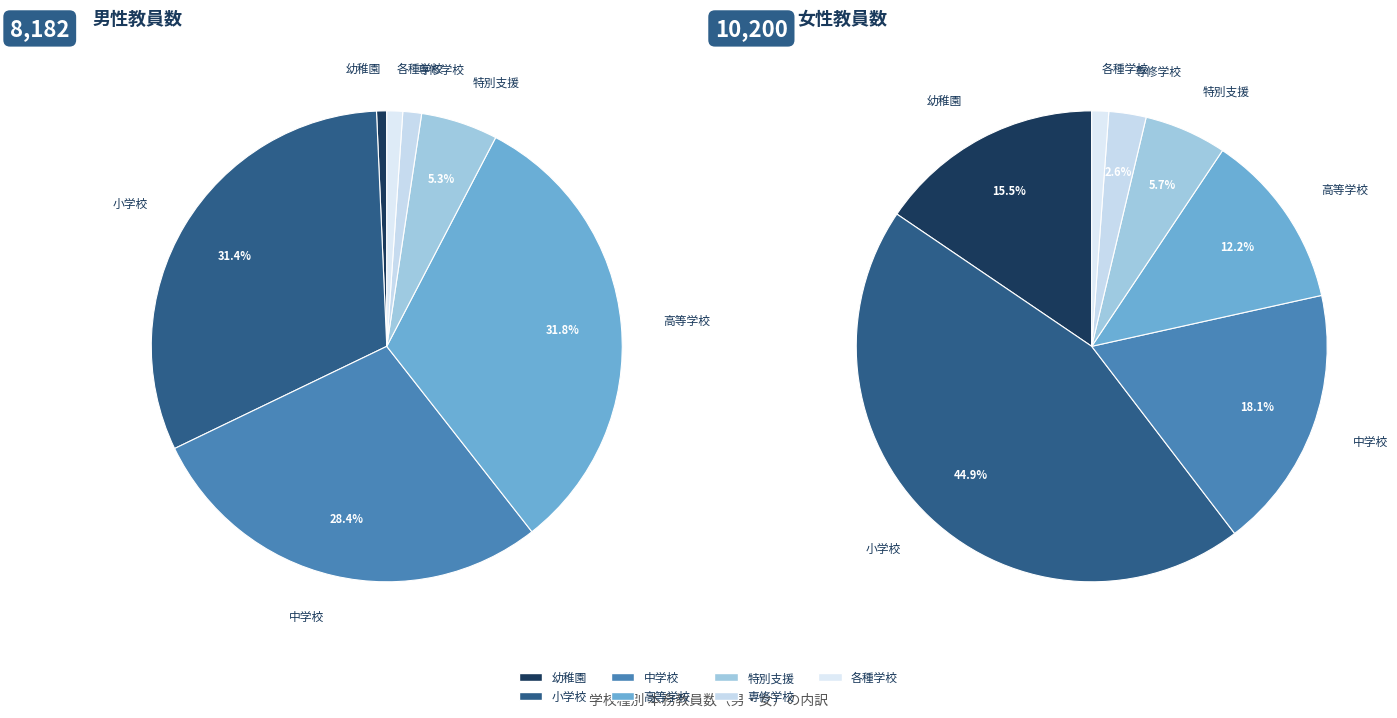

To the nearest percent, what is the difference between the 中学校 and 高等学校 slice percentages?

3%